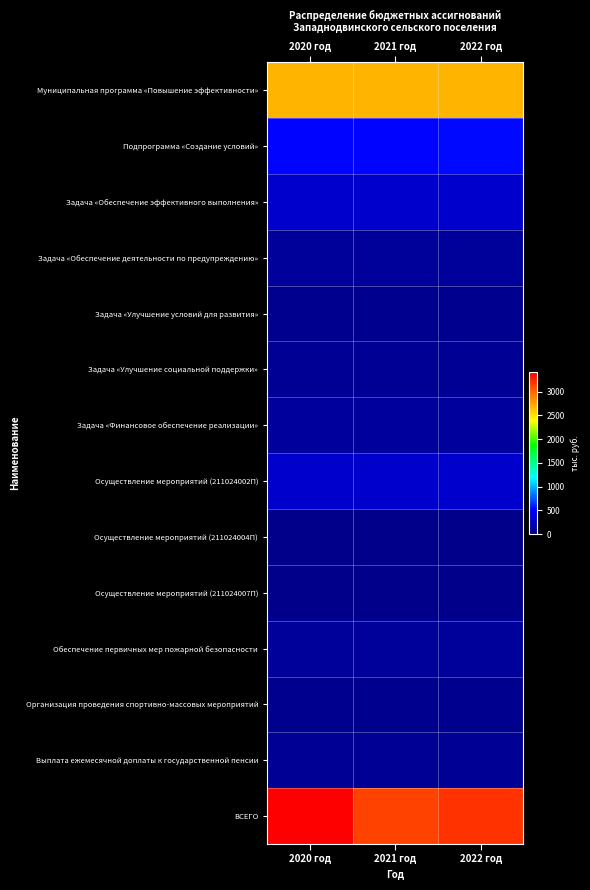

Reading right to left, transcribe all the data shown in this chart.

Муниципальная программа «Повышение эффективности»: 2022 год=2690.2	2021 год=2686.1	2020 год=2685.2
Подпрограмма «Создание условий»: 2022 год=535.2	2021 год=531.0	2020 год=530.2
Задача «Обеспечение эффективного выполнения»: 2022 год=302.0	2021 год=303.0	2020 год=303.0
Задача «Обеспечение деятельности по предупреждению»: 2022 год=72.1	2021 год=72.0	2020 год=72.2
Задача «Улучшение условий для развития»: 2022 год=20.0	2021 год=20.0	2020 год=20.0
Задача «Улучшение социальной поддержки»: 2022 год=51.4	2021 год=51.4	2020 год=51.6
Задача «Финансовое обеспечение реализации»: 2022 год=89.8	2021 год=84.7	2020 год=83.5
Осуществление мероприятий (211024002П): 2022 год=301.0	2021 год=301.0	2020 год=301.0
Осуществление мероприятий (211024004П): 2022 год=1.0	2021 год=1.0	2020 год=1.0
Осуществление мероприятий (211024007П): 2022 год=0.0	2021 год=1.0	2020 год=1.0
Обеспечение первичных мер пожарной безопасности: 2022 год=72.1	2021 год=72.0	2020 год=72.2
Организация проведения спортивно-массовых мероприятий: 2022 год=20.0	2021 год=20.0	2020 год=20.0
Выплата ежемесячной доплаты к государственной пенсии: 2022 год=51.4	2021 год=51.4	2020 год=51.6
ВСЕГО: 2022 год=3206.7	2021 год=3135.2	2020 год=3412.1